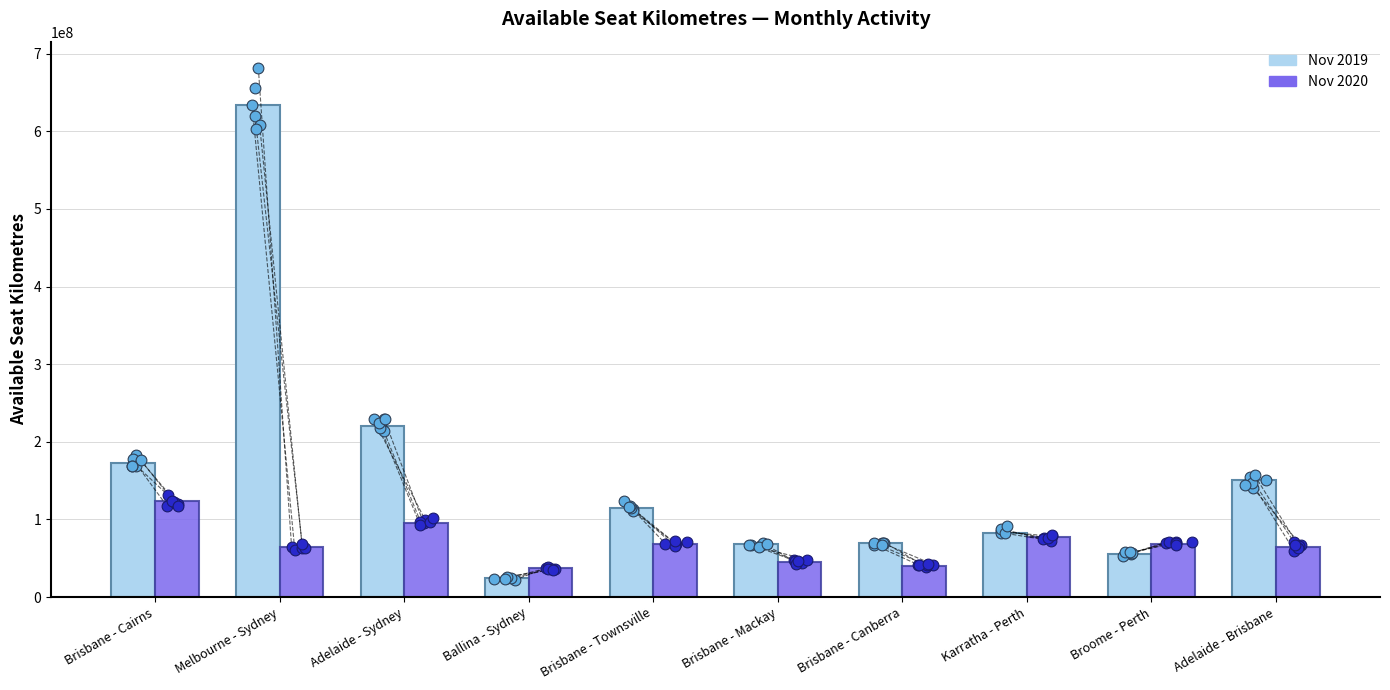

At how many categories does at least one series exceed 33216047?

10